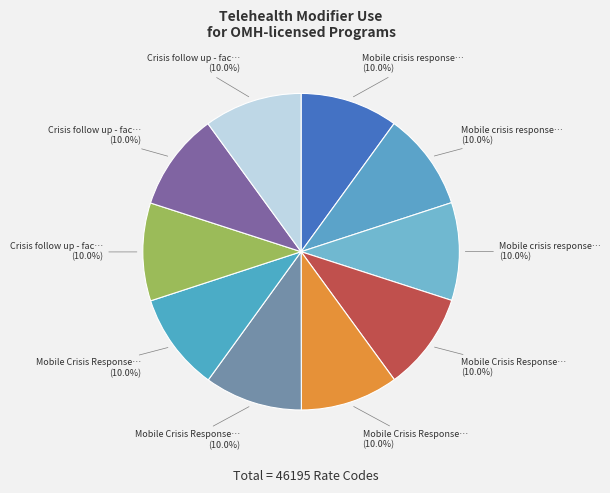

Count the number of slices in the pie.

10